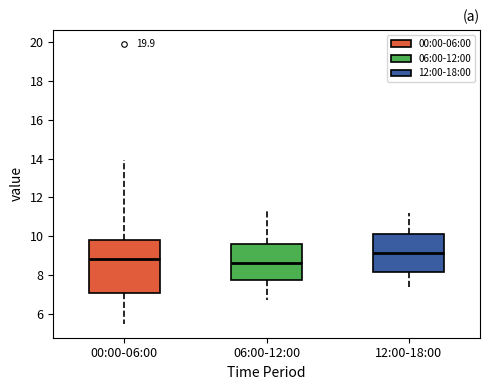

Which box is the tallest, from its lower edge to its upper edge?

00:00-06:00